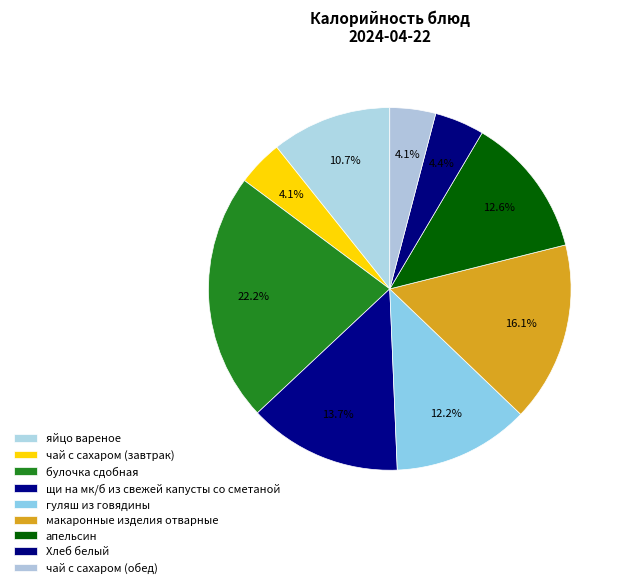

To the nearest percent, what portion does щи на мк/б из свежей капусты со сметаной represent?

14%